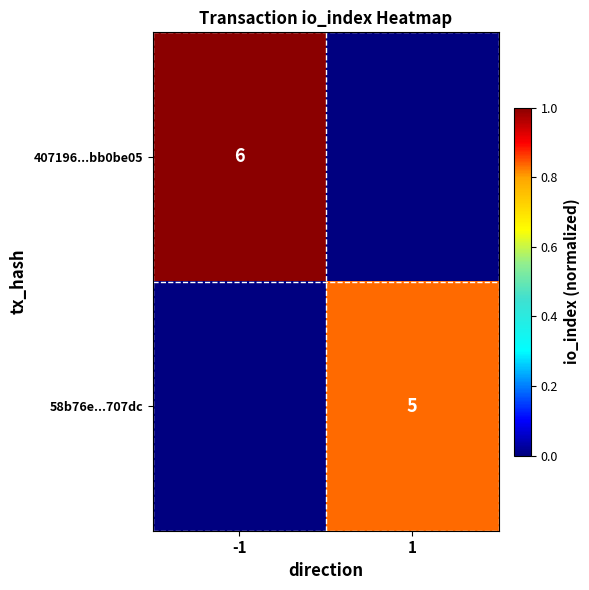

Is it true that 58b76e...707dc equals 5 at 1?

True